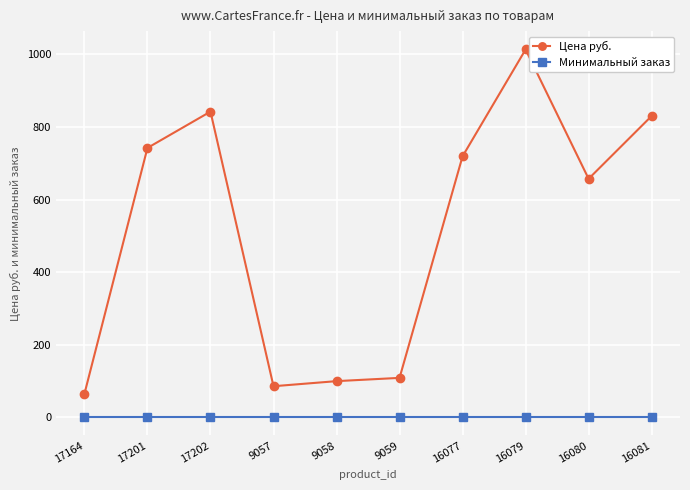

What is the sum of all Цена руб. values?

5163